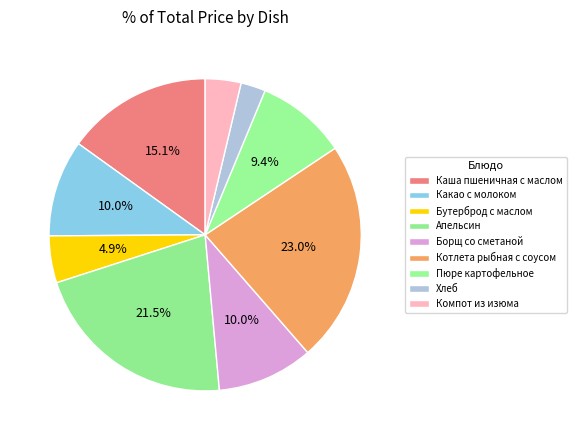

What is the largest slice in the pie chart?

Котлета рыбная с соусом